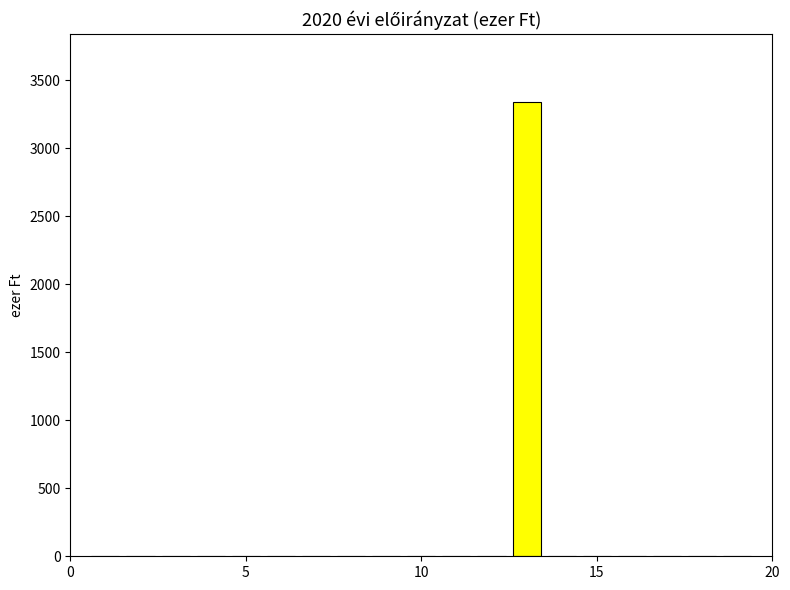

Are the bars grouped side by side (vs. stacked)?

No